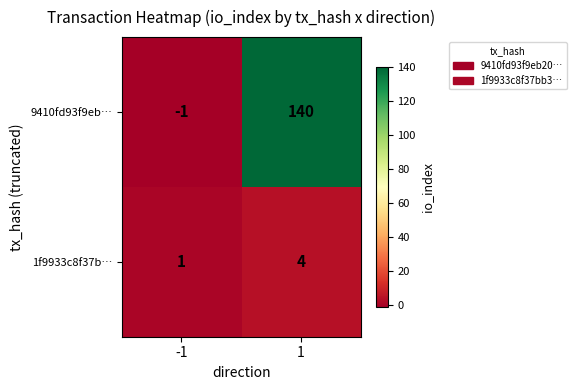

Which series has the widest spread of values?

9410fd93f9eb…